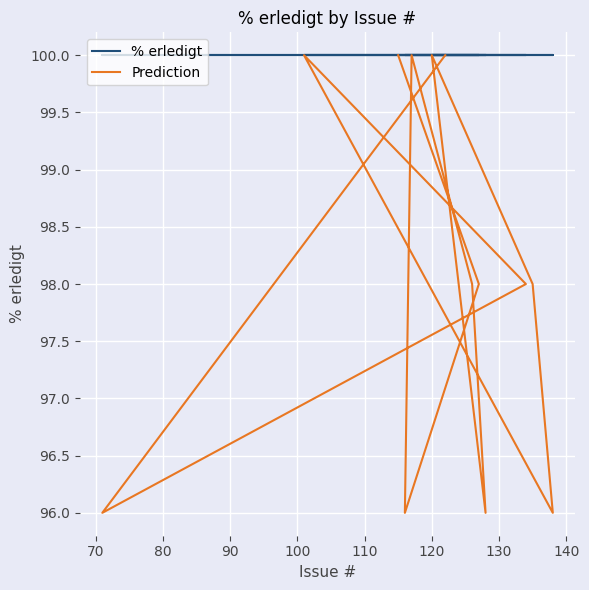

True or false: Prediction and % erledigt intersect in this chart.

False